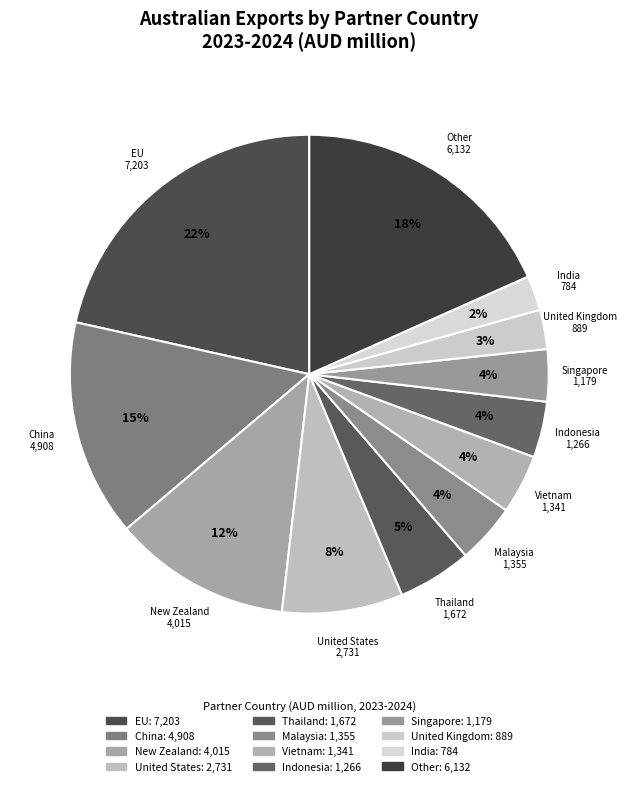

Does Malaysia account for over 50% of the chart?

No